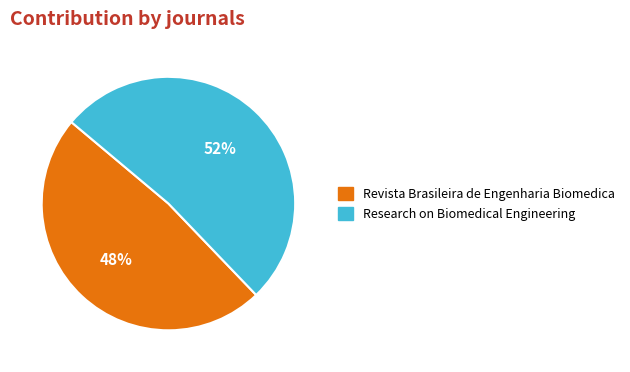

How many segments does this pie chart have?

2